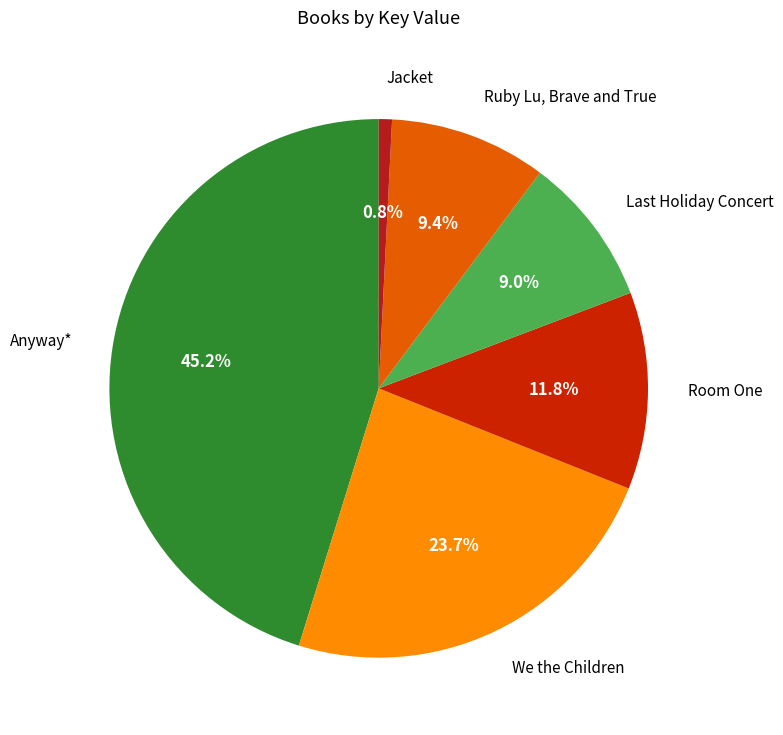

How many segments does this pie chart have?

6